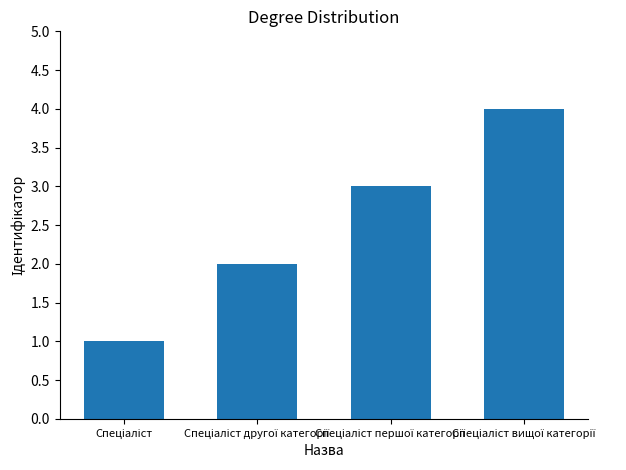

What is the maximum value shown in the chart?

4